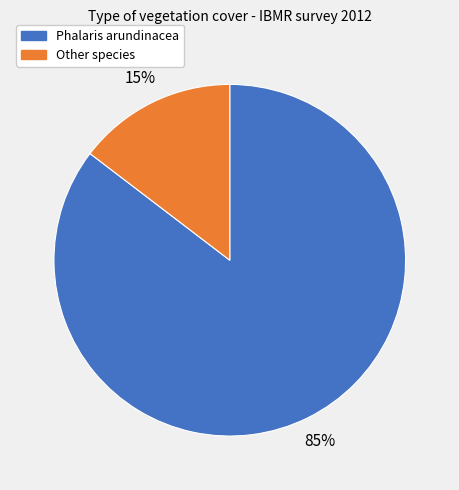

Which slice represents more than half of the pie?

Phalaris arundinacea